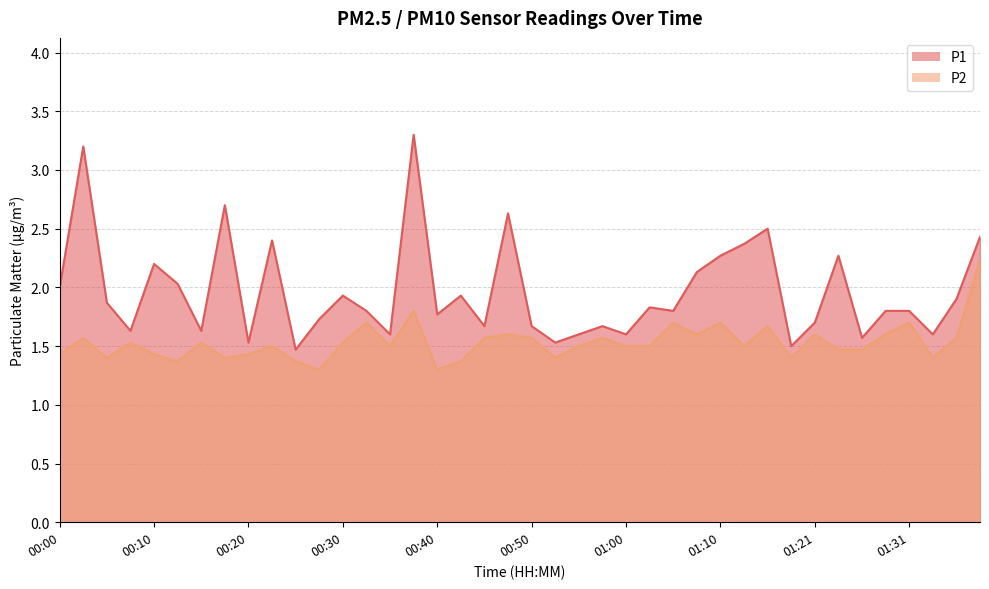

Which series has the largest total across all categories?

P1